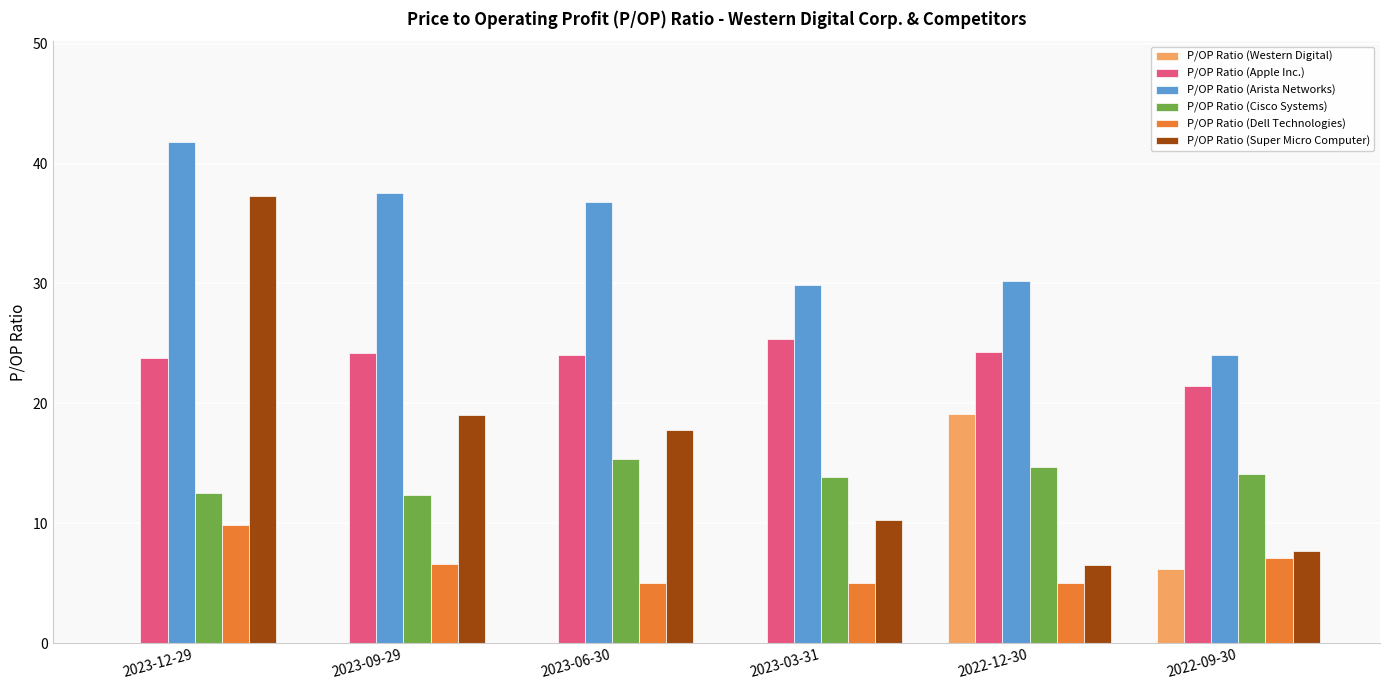

What is the difference between the P/OP Ratio (Super Micro Computer) values at 2023-12-29 and 2023-03-31?

27.0